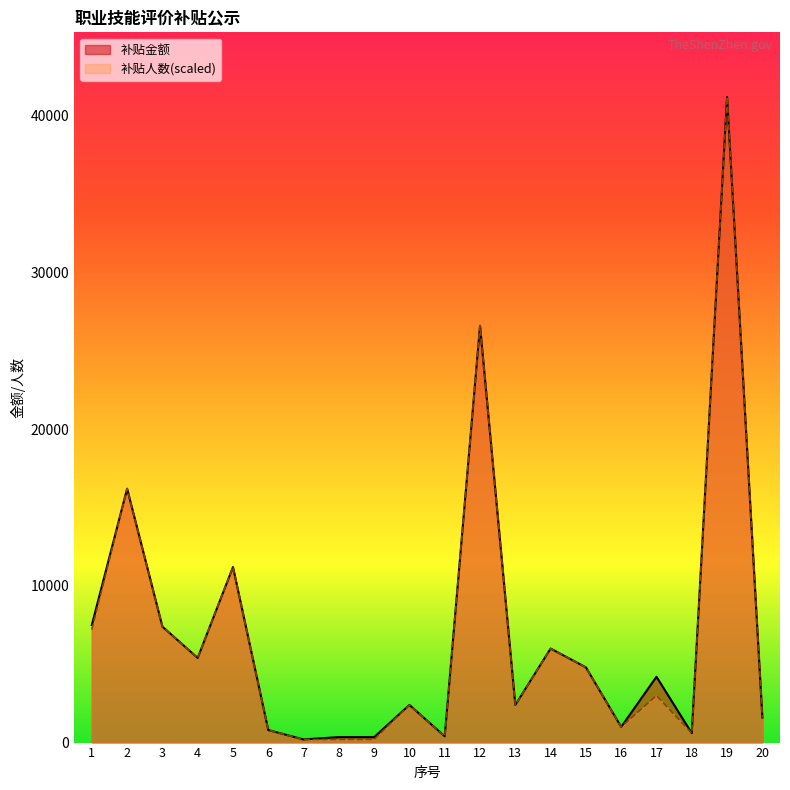

Count the number of data series in this chart.

2